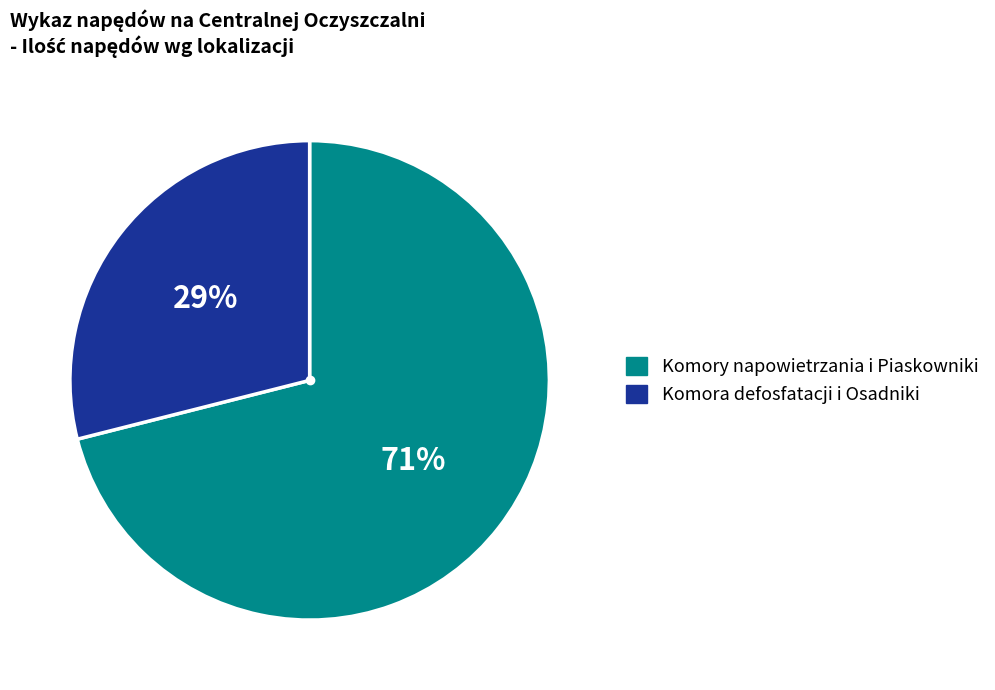

To the nearest percent, what is the difference between the largest and smallest slice percentages?

42%